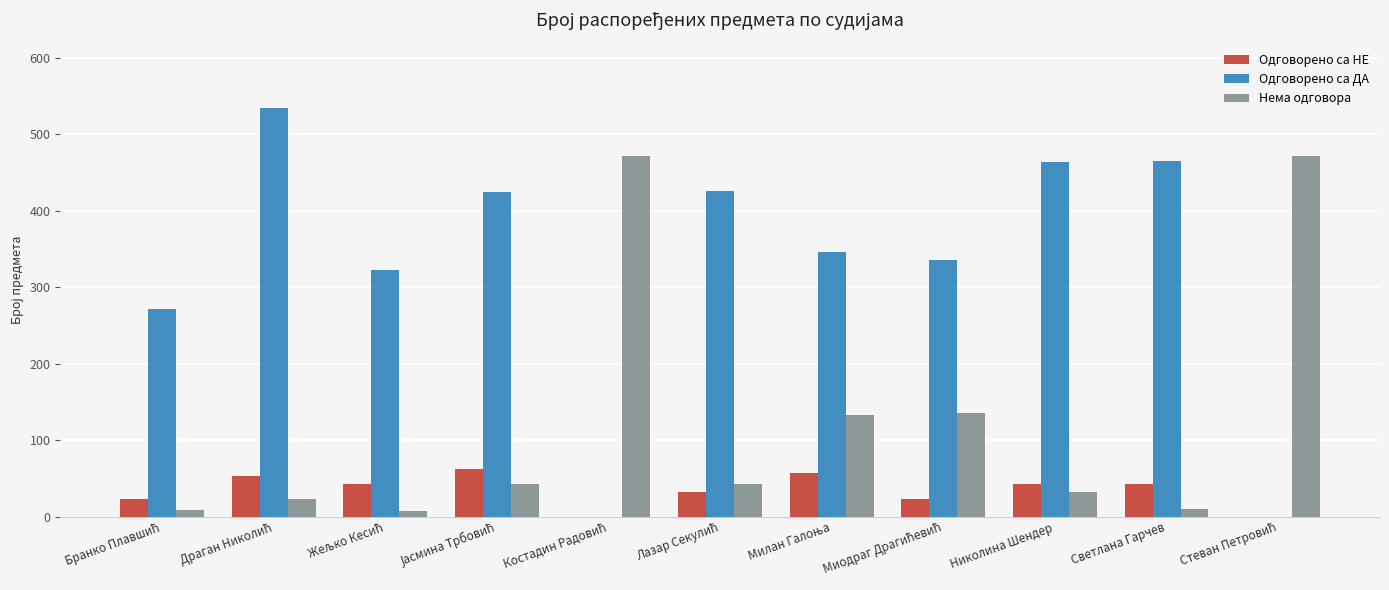

What is the sum of all Нема одговора values?

1379